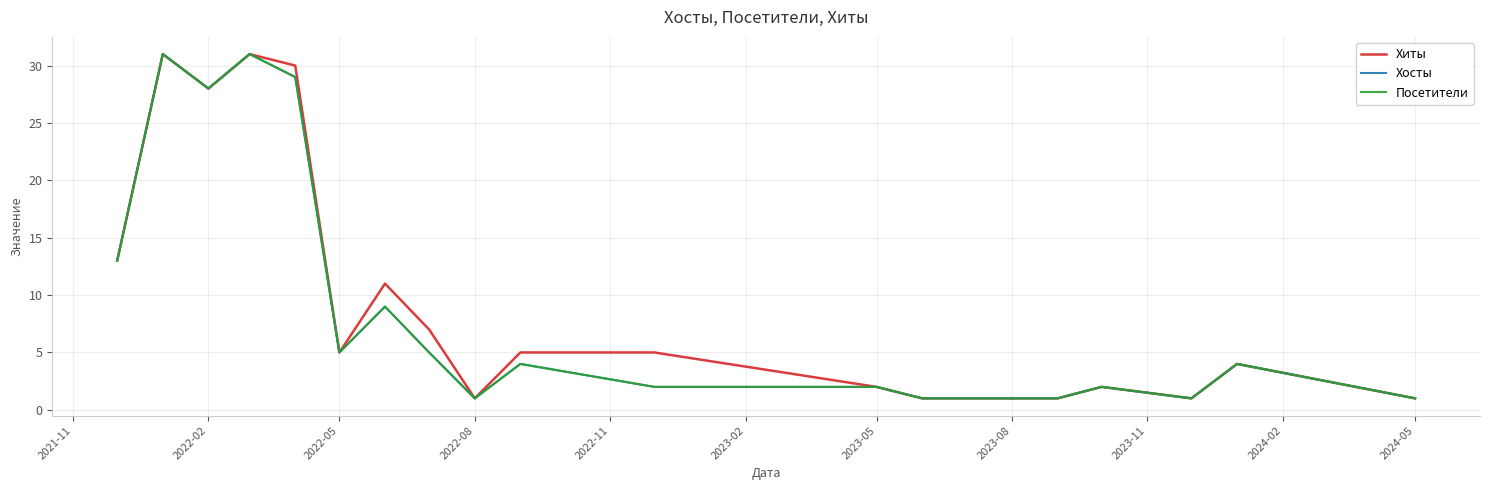

Is this an area chart (filled region under the line)?

No